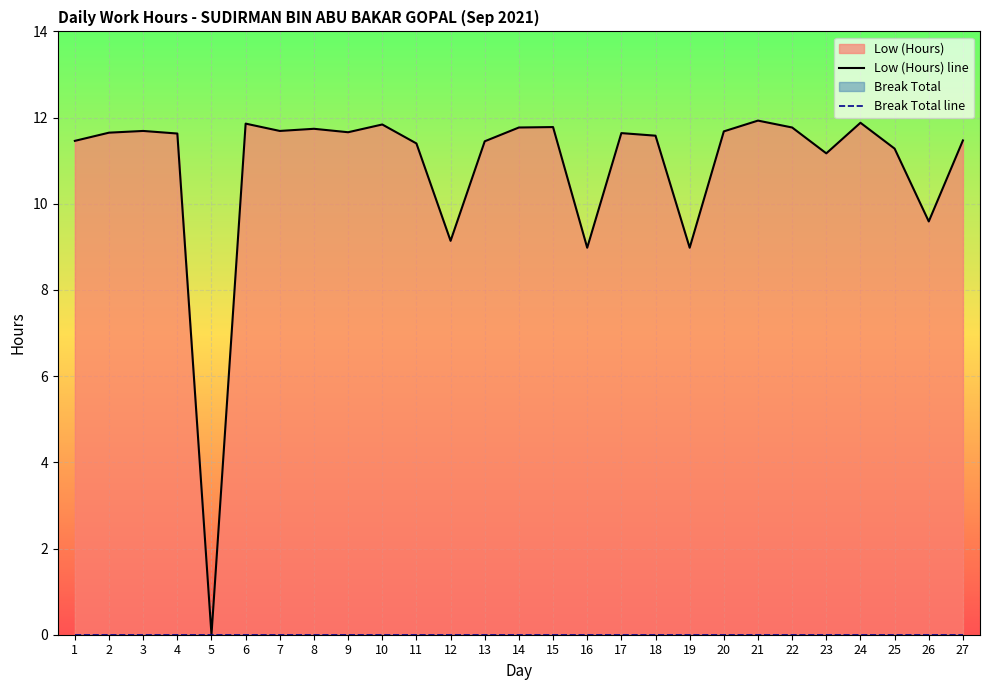

How many data points does each series have?

27